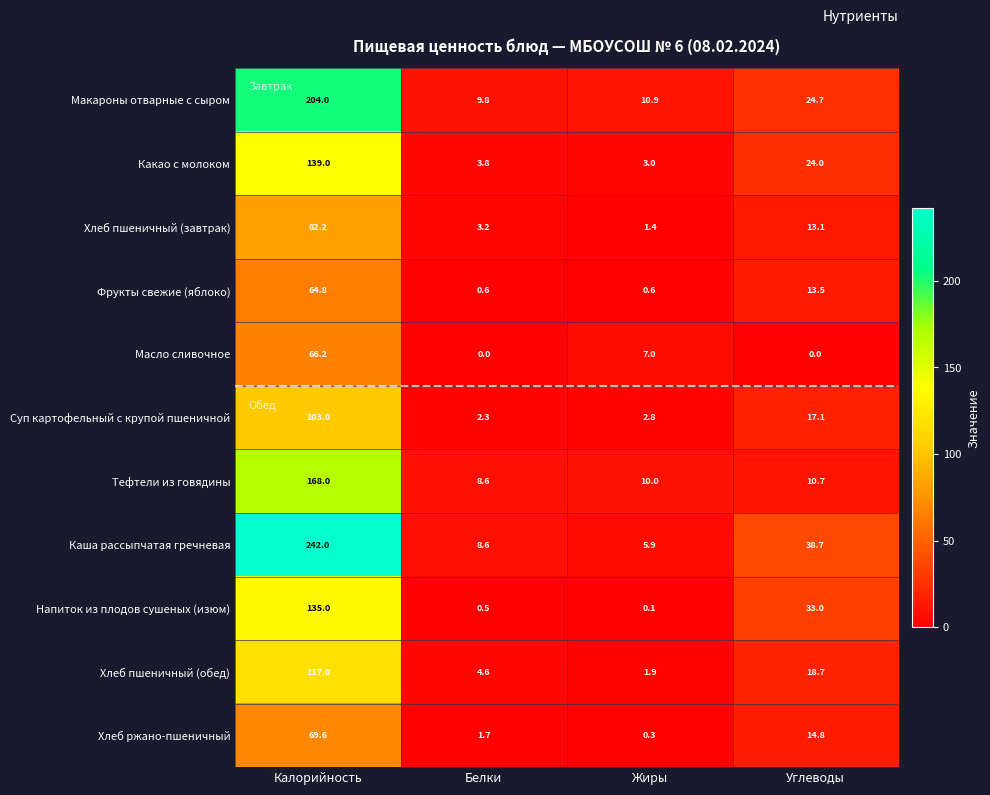

Which category has the lowest value in the Тефтели из говядины series?

Белки